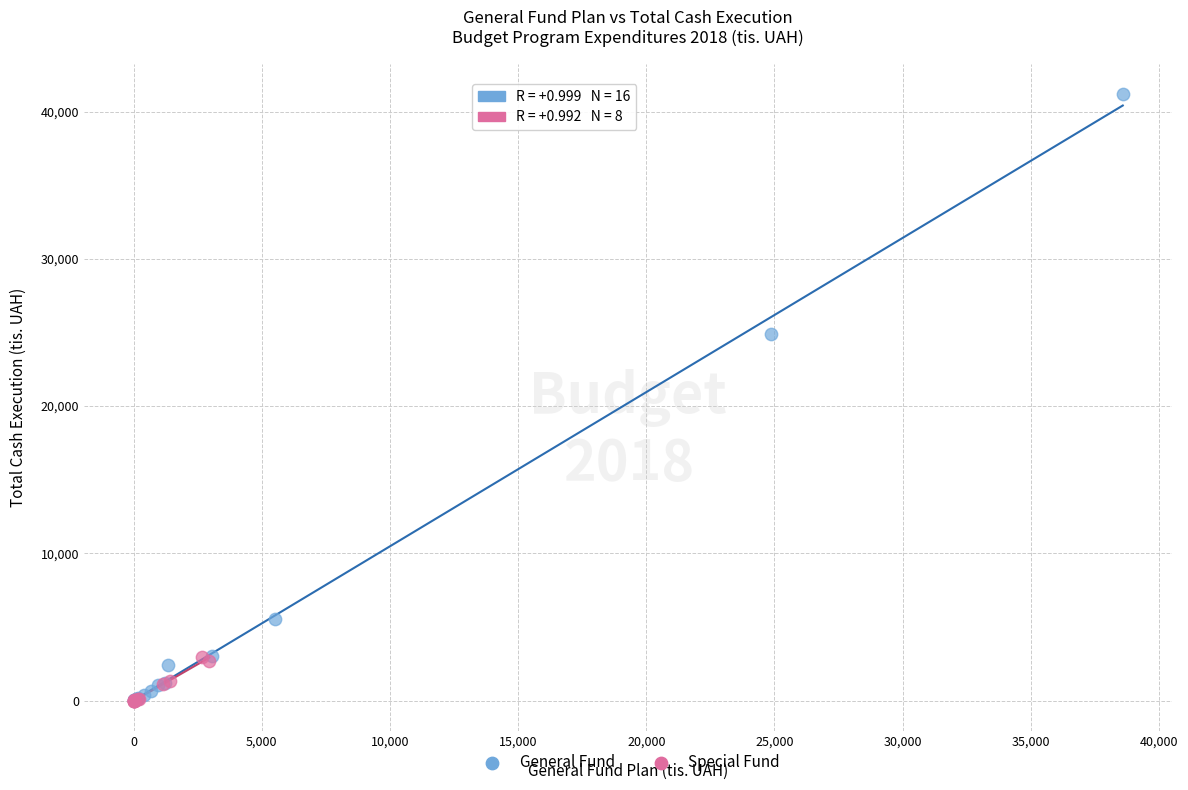

Which series has the widest spread of Y values?

General Fund